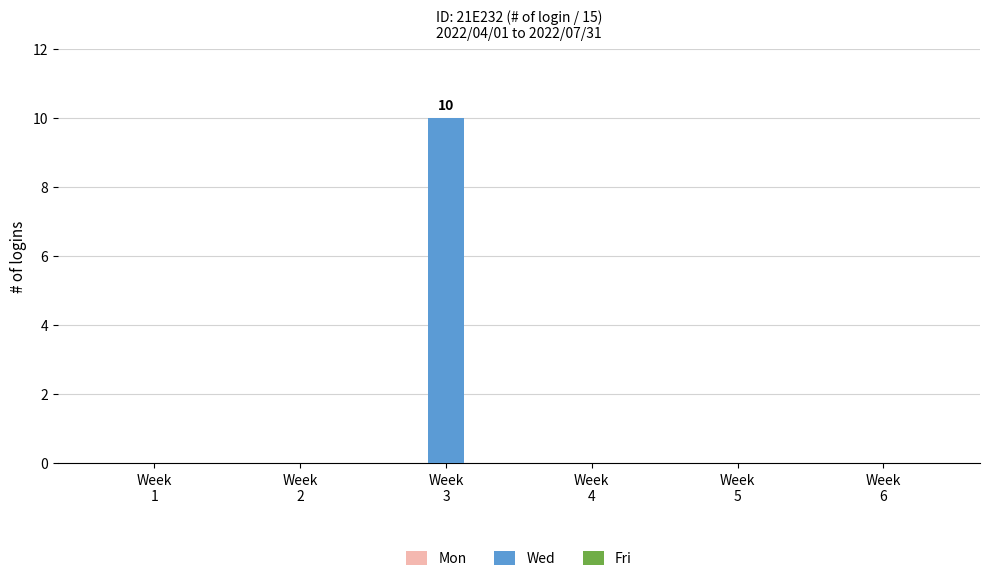

What is the maximum value shown in the chart?

10